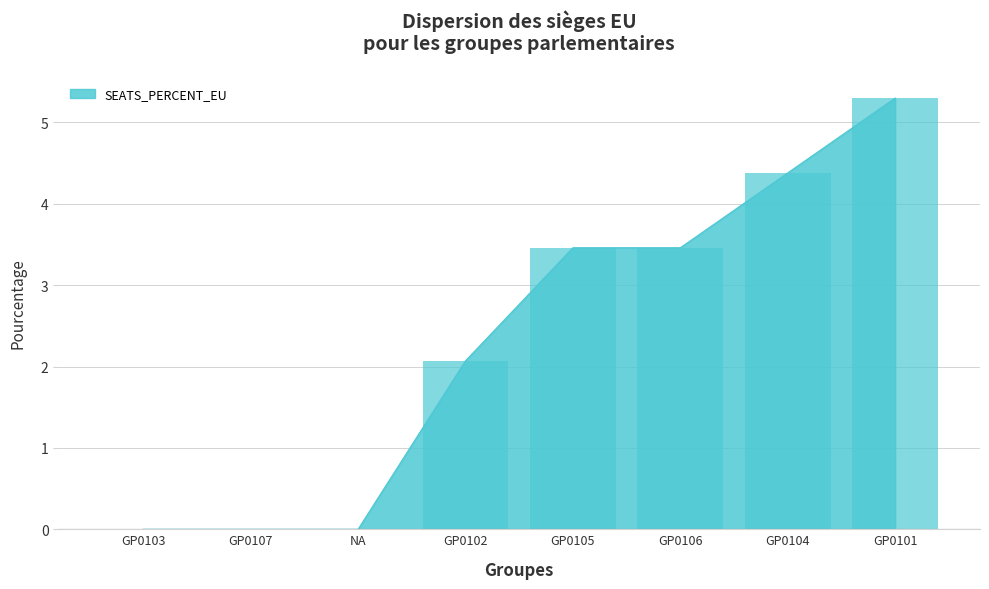

Rank the categories by value from highest to lowest.

GP0101, GP0104, GP0105, GP0106, GP0102, GP0103, GP0107, NA